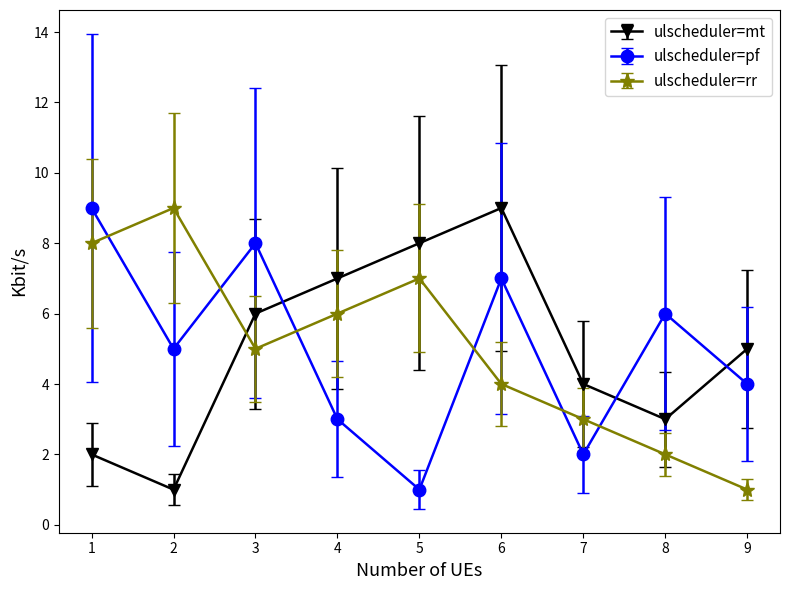

At which label does ulscheduler=rr reach its minimum?

9